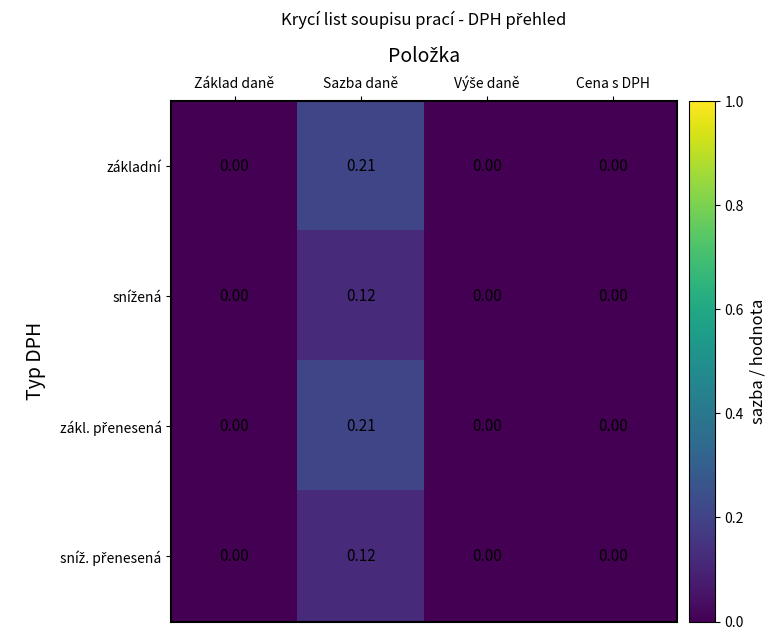

At which category is the sum across all series the highest?

Sazba daně